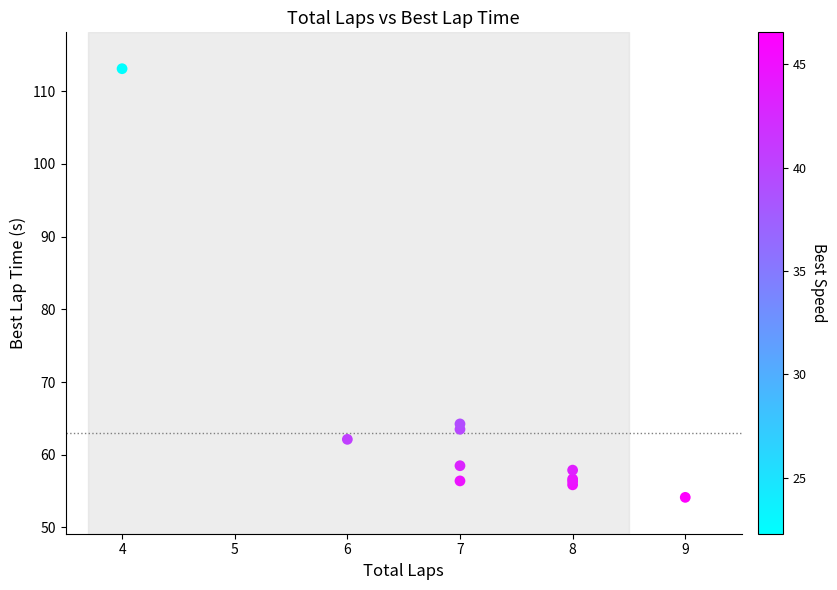

What Y value in the scatter plot is closest to 83?

64.2